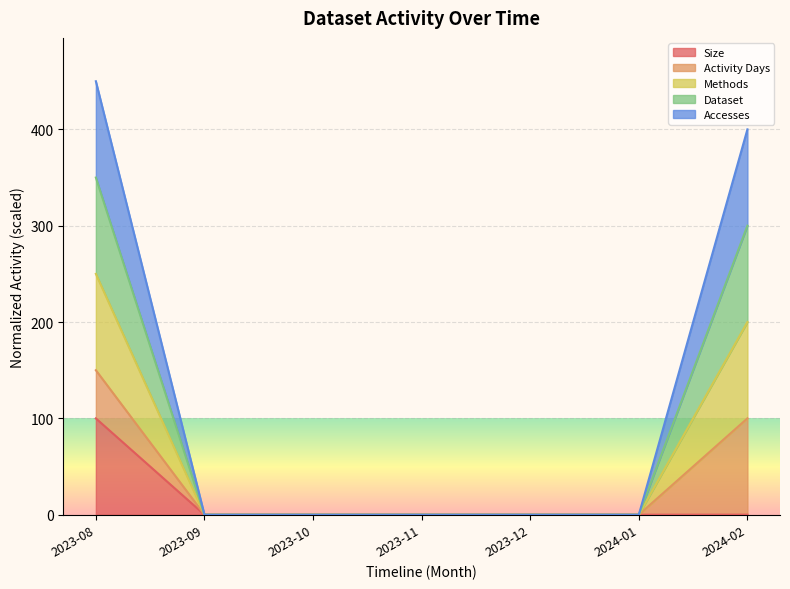

What is the sum of all Size values?

100.0